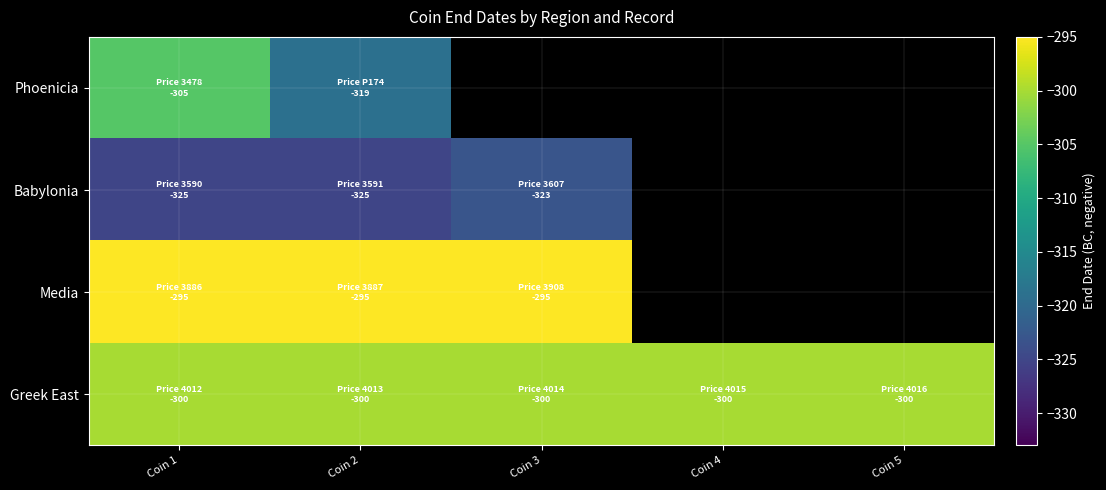

At which category is the sum across all series the highest?

Coin 1